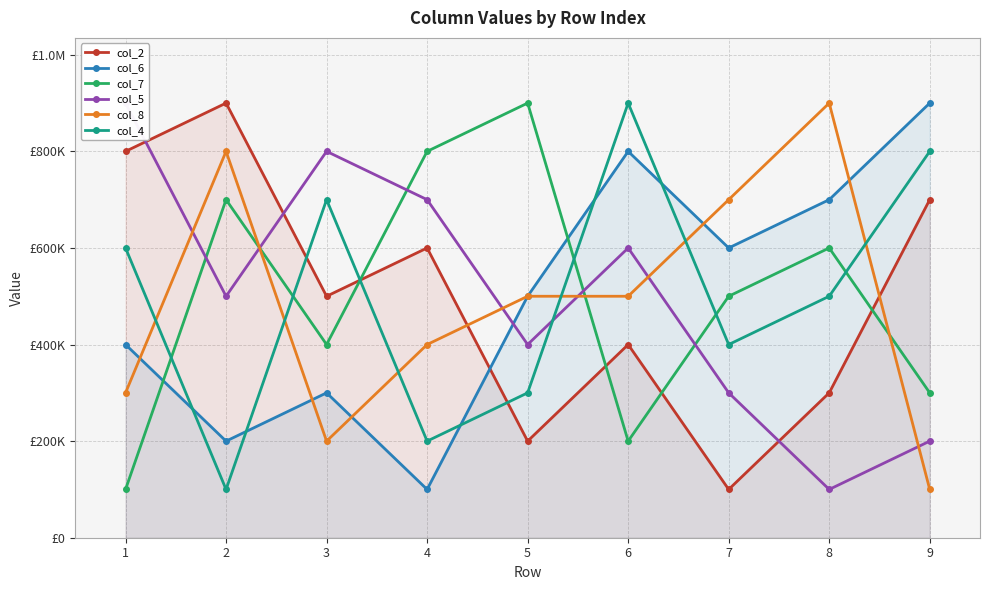

The value of col_5 at 6 is 334660. True or false?

False